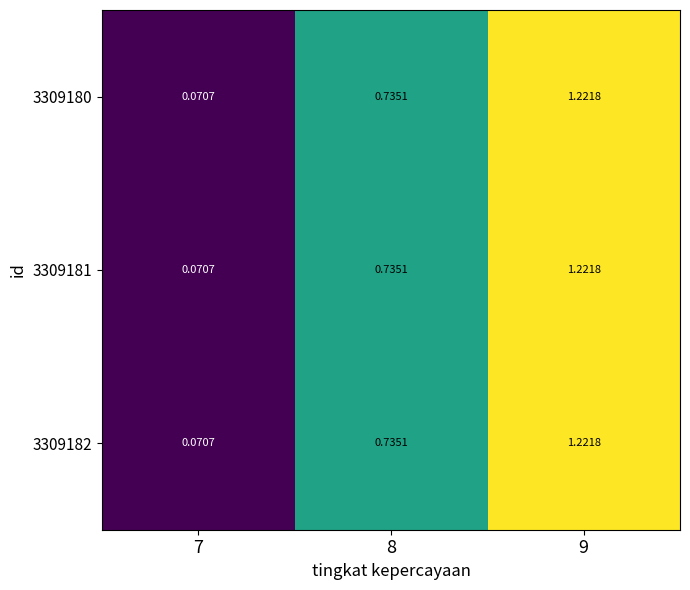

How many categories are shown in the chart?

3